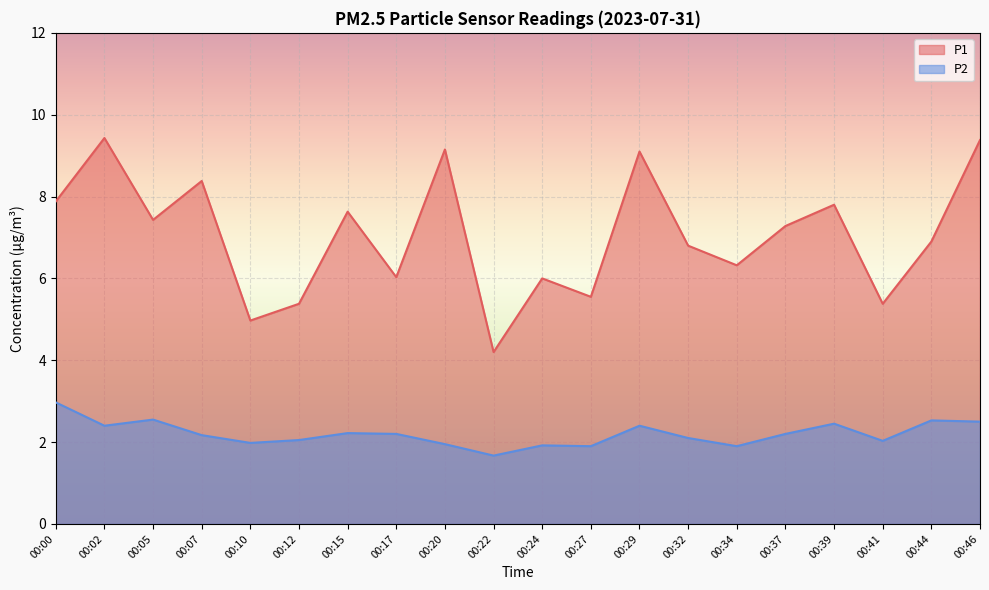

Rank the categories by P1 value from highest to lowest.

00:02, 00:46, 00:20, 00:29, 00:07, 00:00, 00:39, 00:15, 00:05, 00:37, 00:44, 00:32, 00:34, 00:17, 00:24, 00:27, 00:12, 00:41, 00:10, 00:22